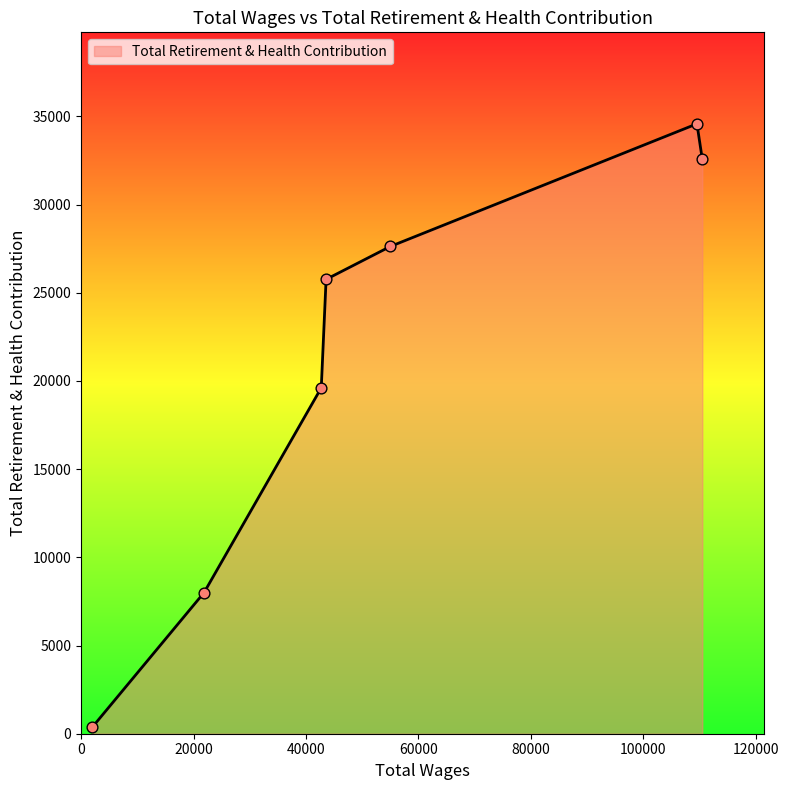

How many interior local peaks (higher than both neighbors) does the data have?

1